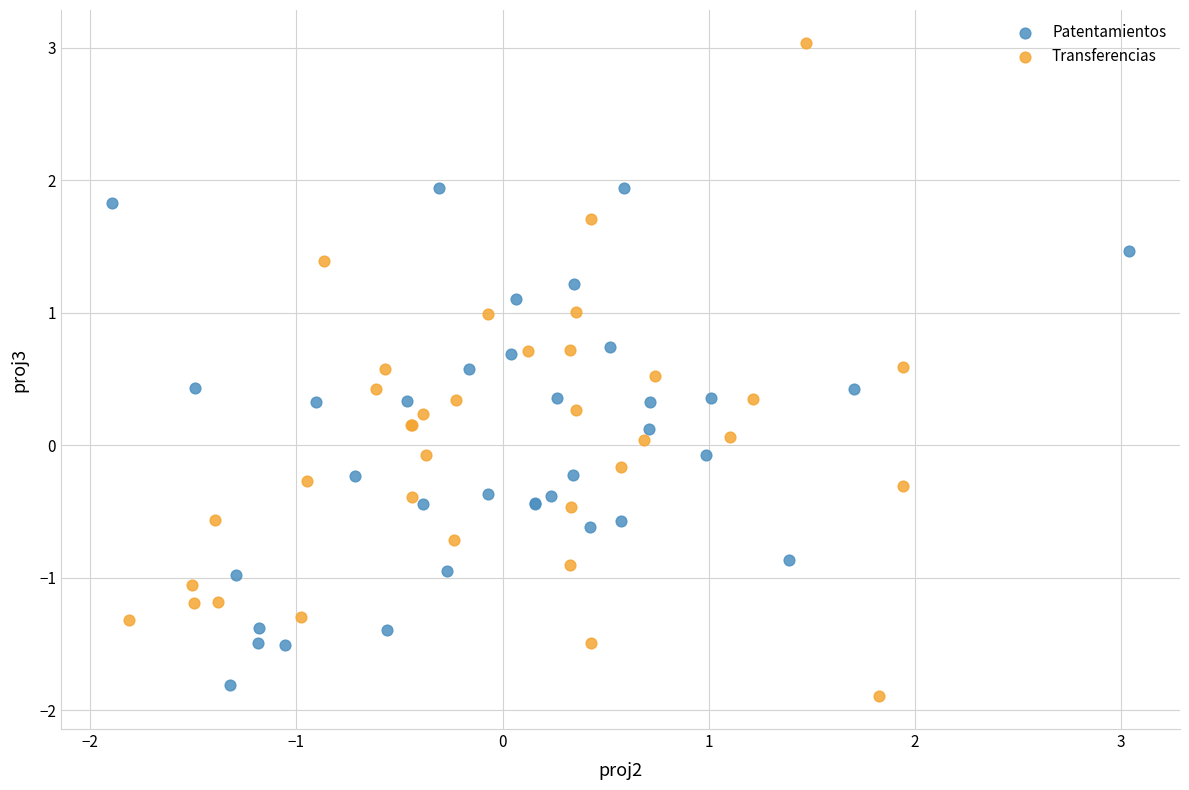

Which series has the largest Y range (max minus min)?

Transferencias